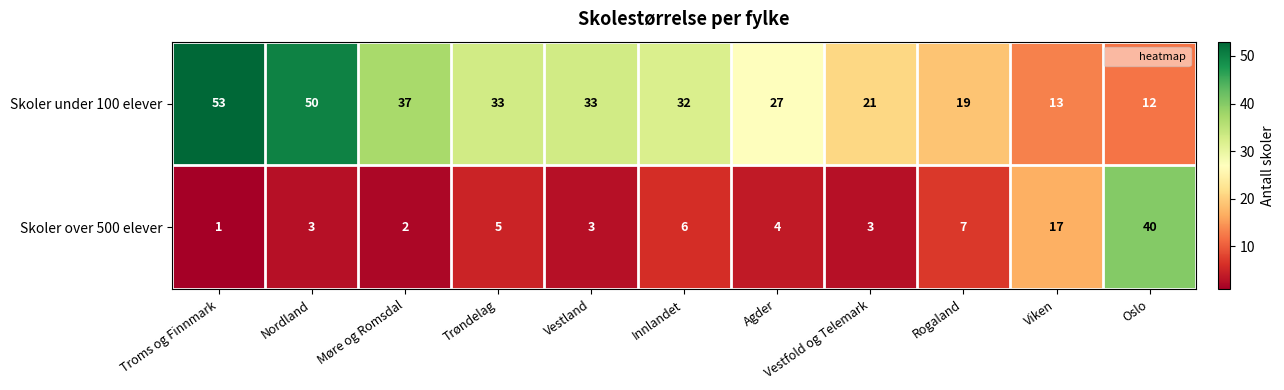

Rank the series by their maximum value, from lowest to highest.

Skoler over 500 elever, Skoler under 100 elever